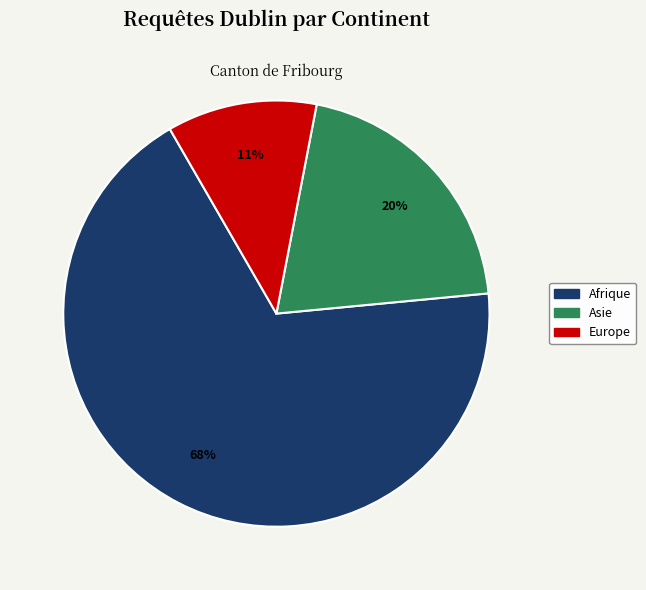

Is there a majority slice in this chart?

Yes